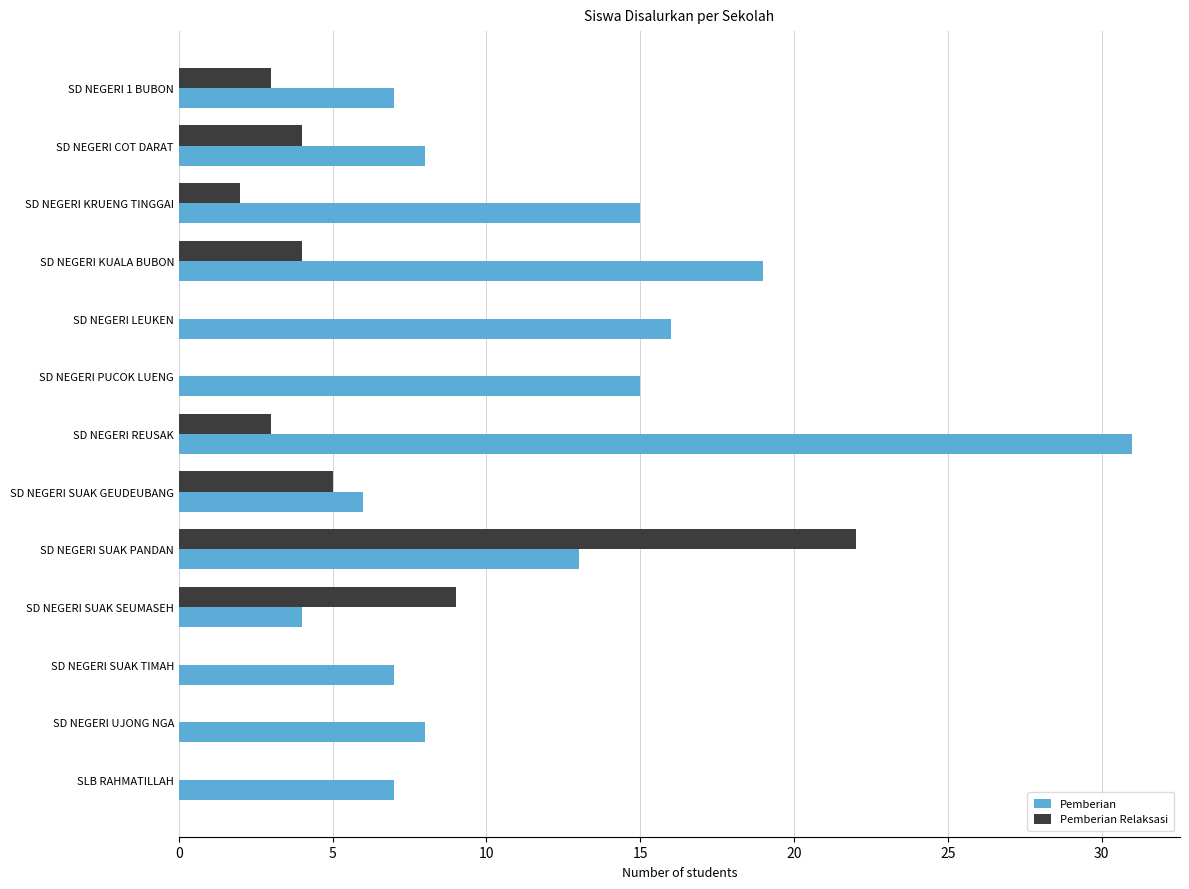

Which category has the highest value in the Pemberian series?

SD NEGERI REUSAK